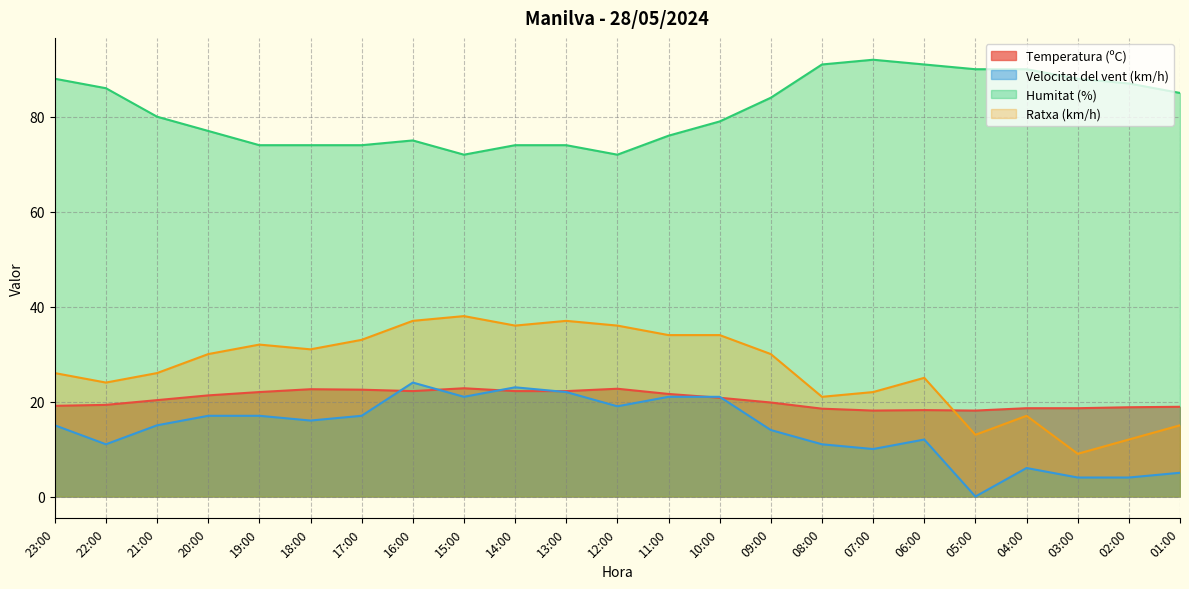

What is the average value of the Velocitat del vent (km/h) series?

14.1